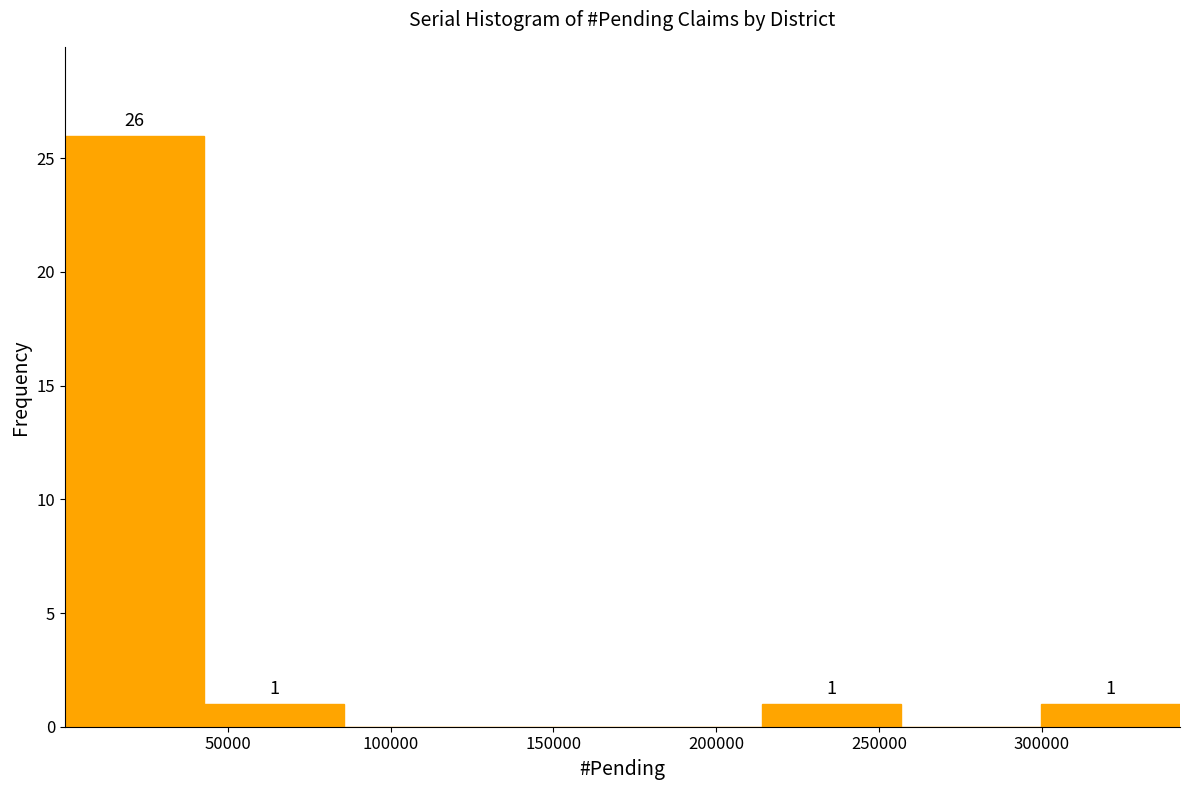

Over which range of the x-axis is the bar tallest?

0 to 45000